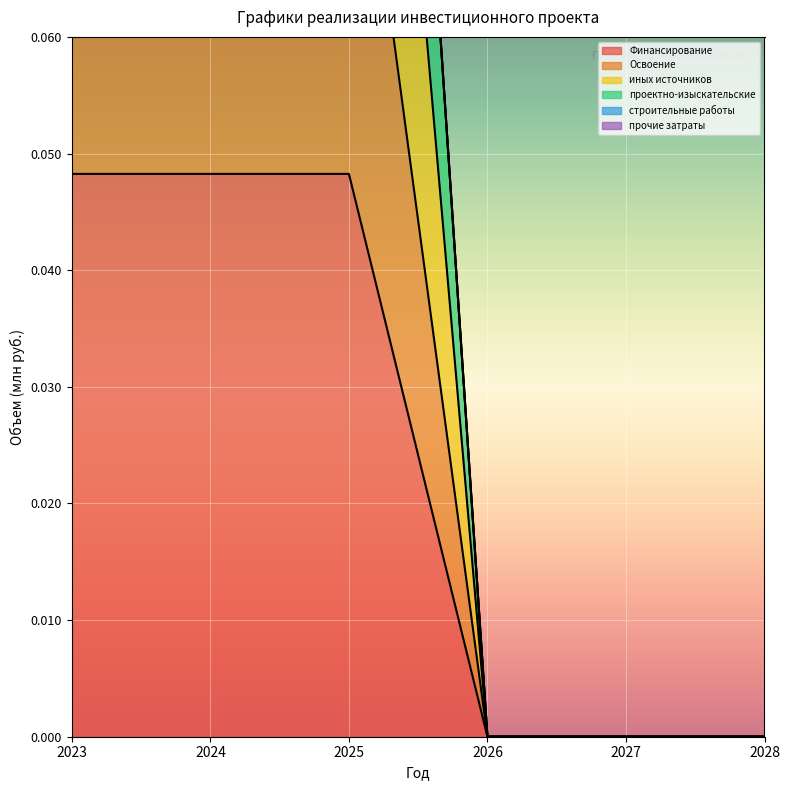

At which label does проектно-изыскательские reach its minimum?

2026